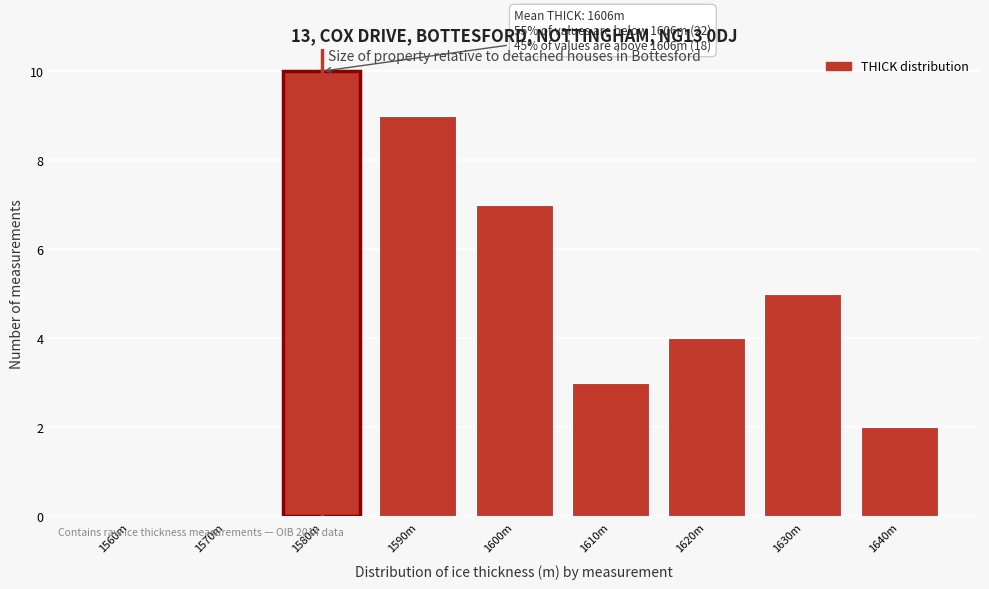

Reading left to right, list all the values displayed in this chart.

1560m=0	1570m=0	1580m=10	1590m=9	1600m=7	1610m=3	1620m=4	1630m=5	1640m=2